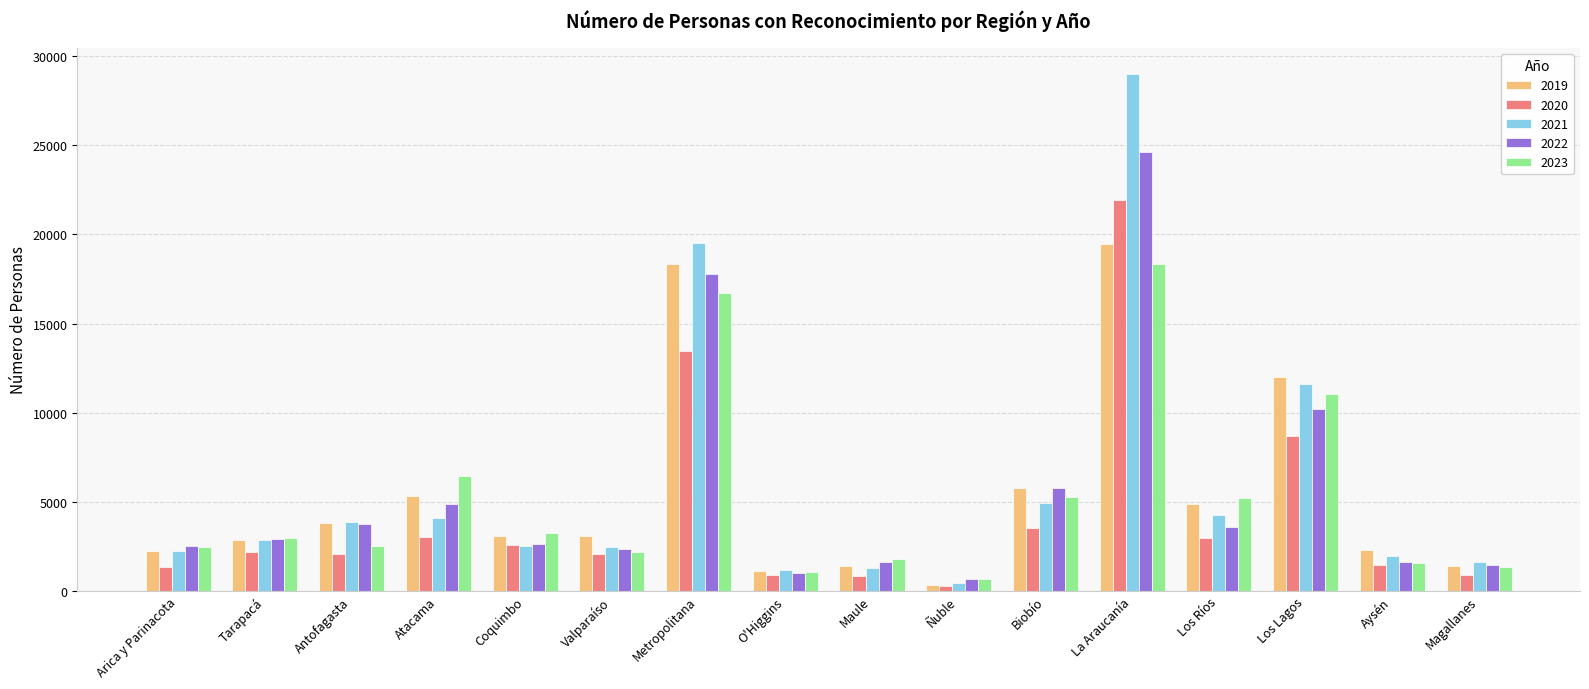

Which series has the largest total across all categories?

2021